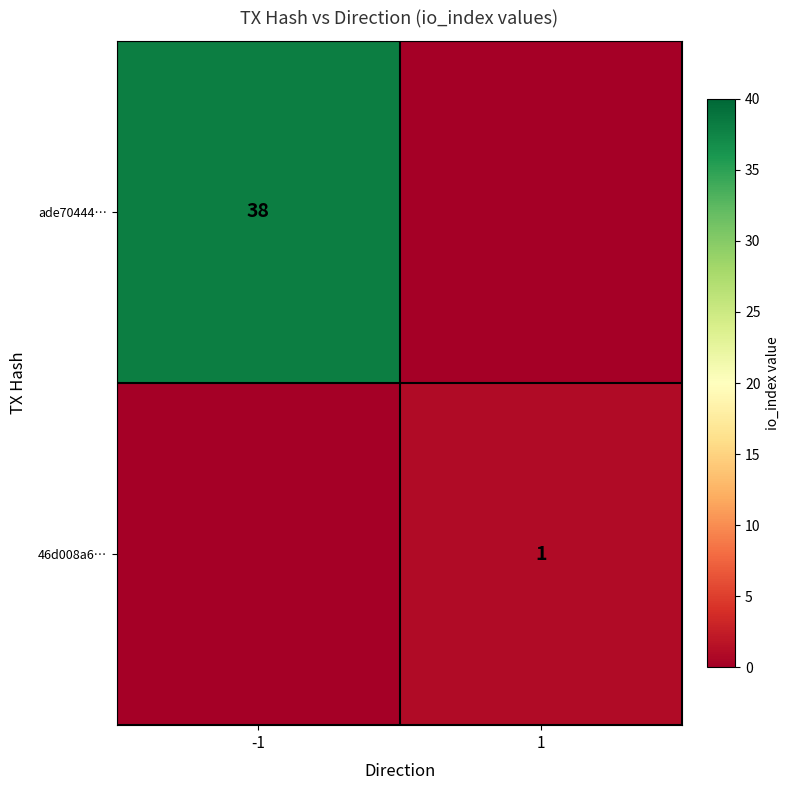

Is it true that 46d008a6… equals 1 at 1?

True